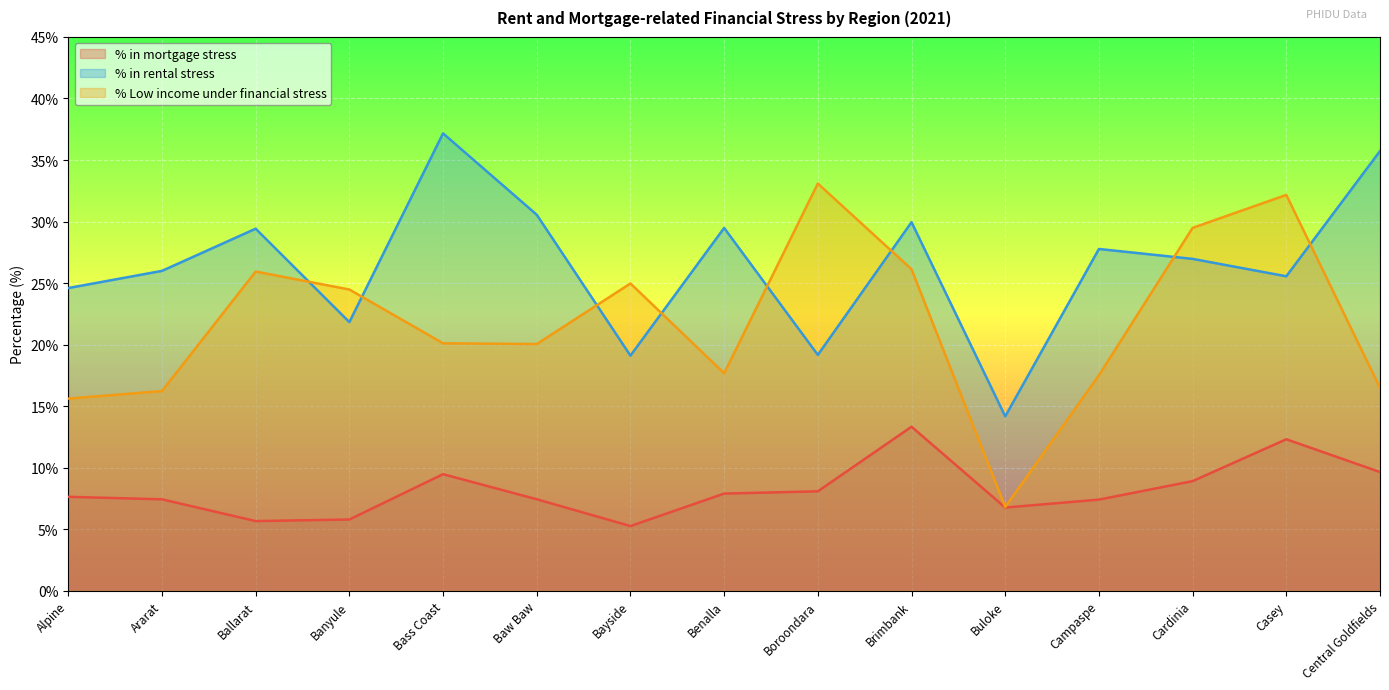

What is the difference between the highest and lowest values at Campaspe?

20.4